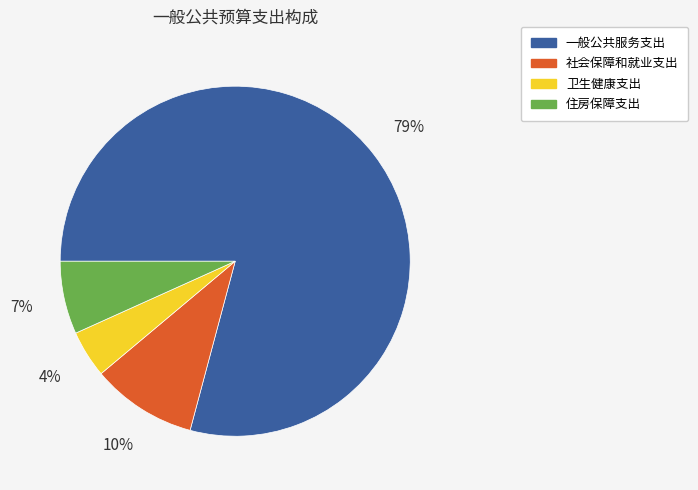

Between 一般公共服务支出 and 社会保障和就业支出, which is larger?

一般公共服务支出